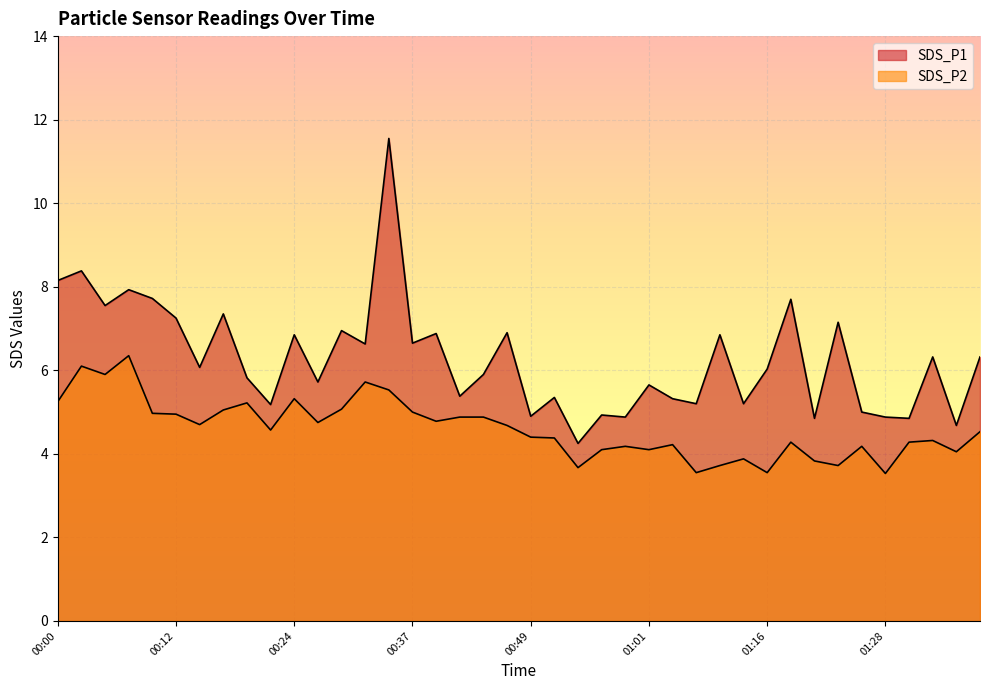

What is the value of the SDS_P2 point at the 6th from the left?

5.0